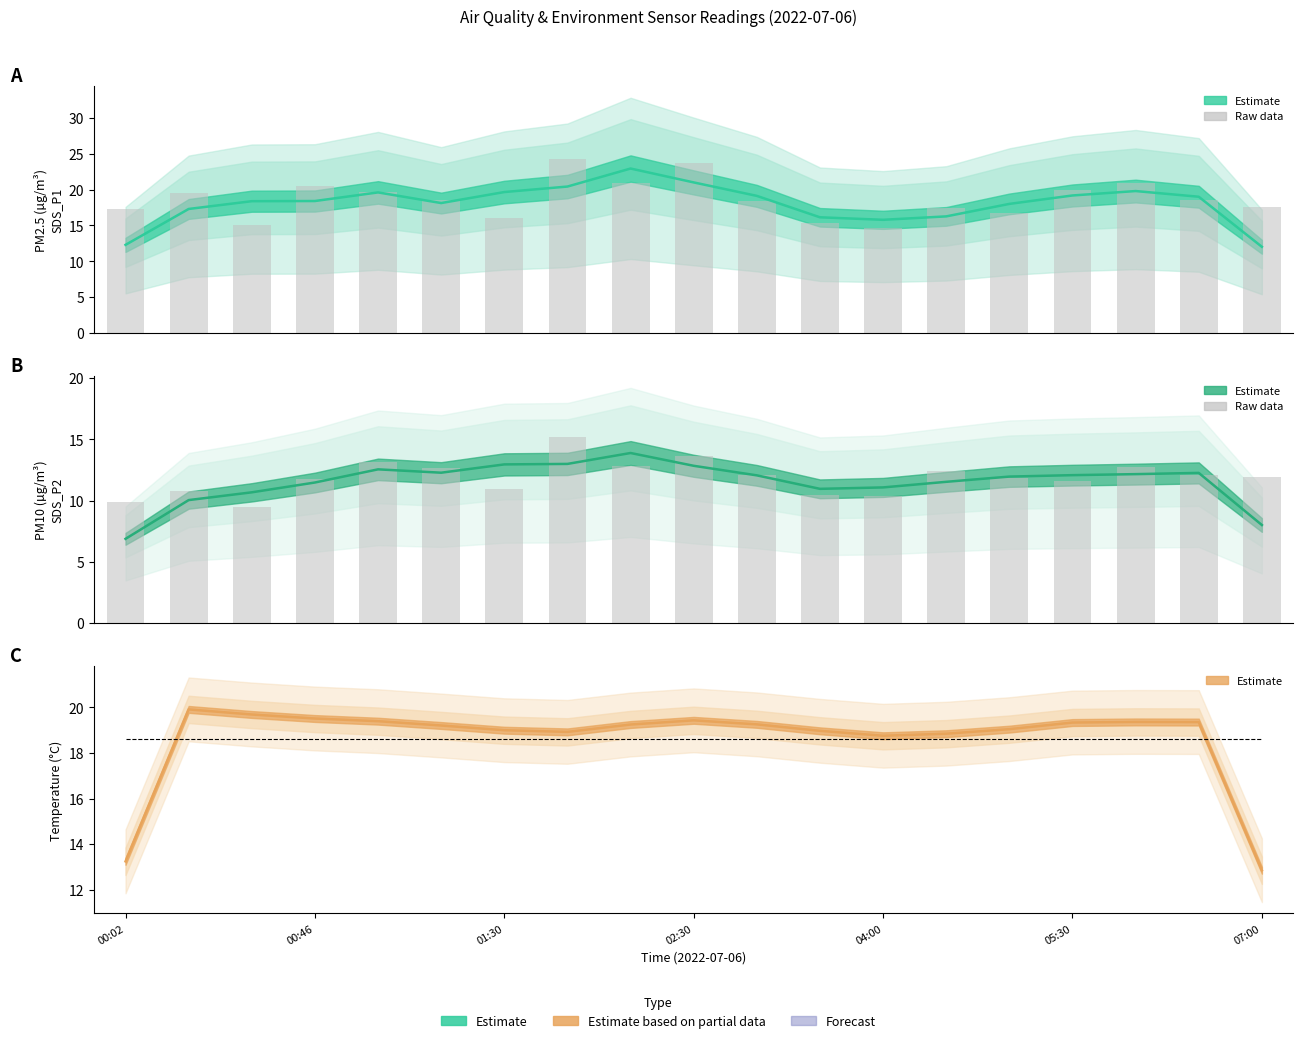

What is the total value across all series at 02:30?

90.5